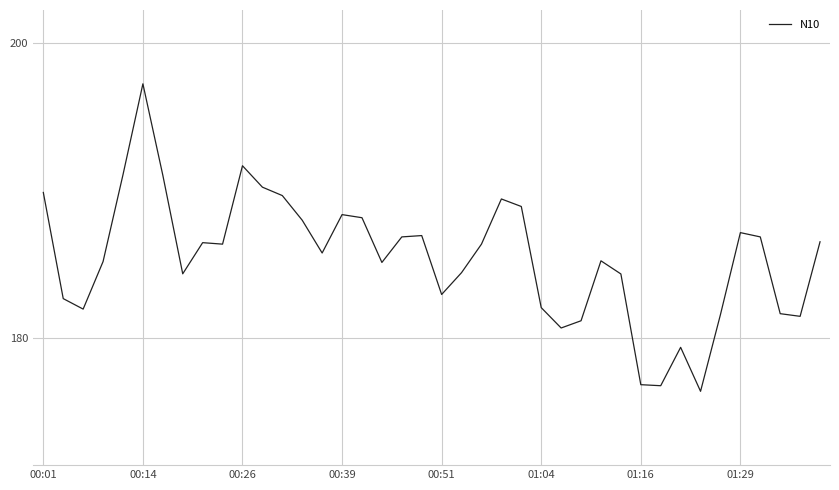

What is the difference between the maximum and minimum values?

20.8